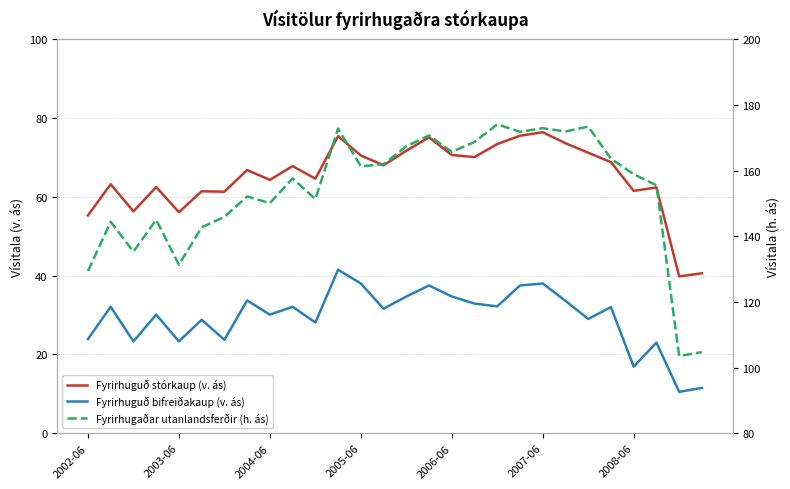

What is the sum of all Fyrirhugaðar utanlandsferðir (h. ás) values?

4303.9